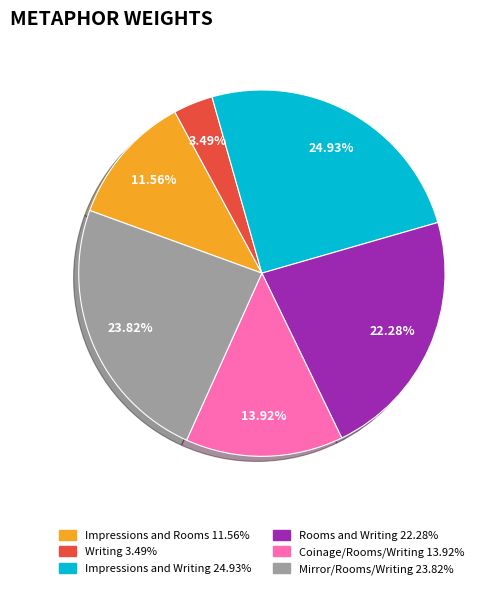

Does any single category account for the majority?

No